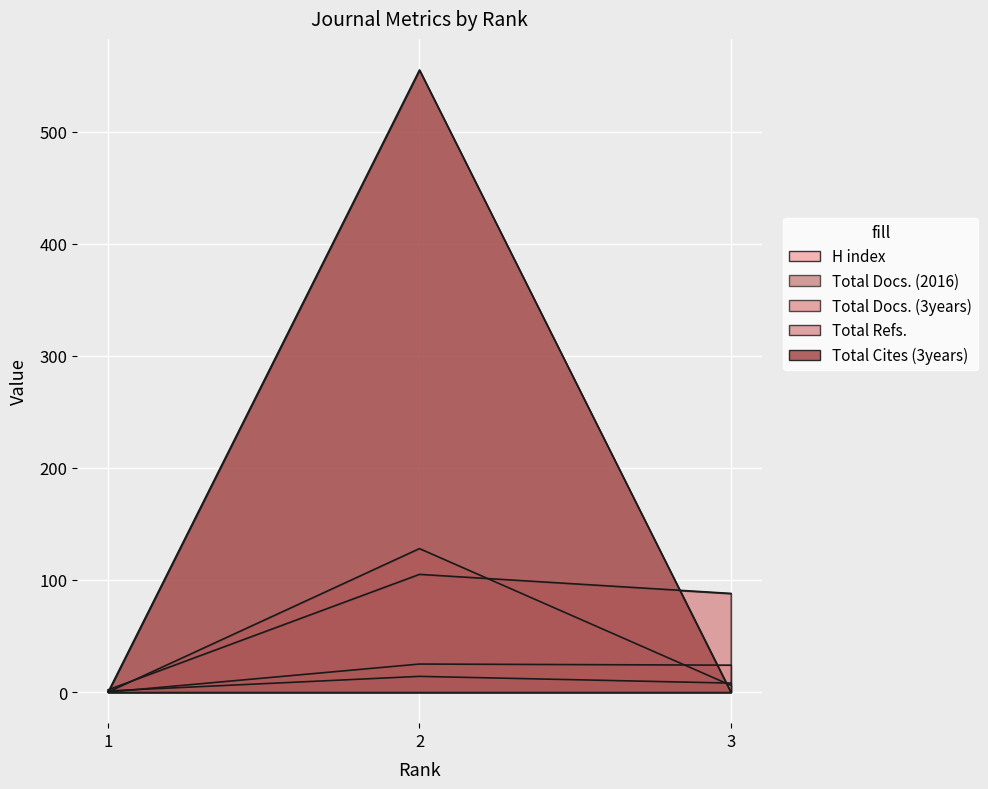

List the labels in order of Total Cites (3years) value, smallest first.

1, 3, 2